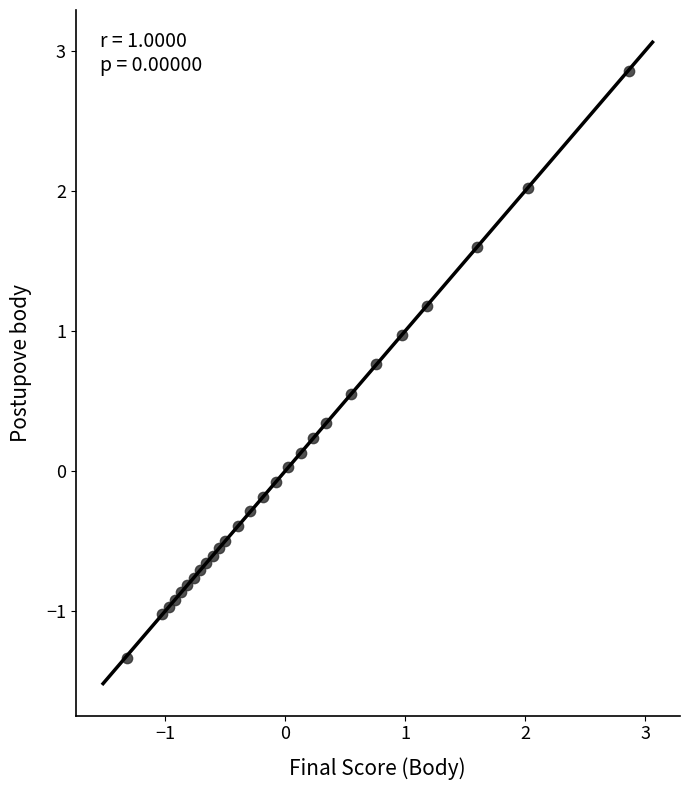

What is the range of Y values (max minus min)?

4.2